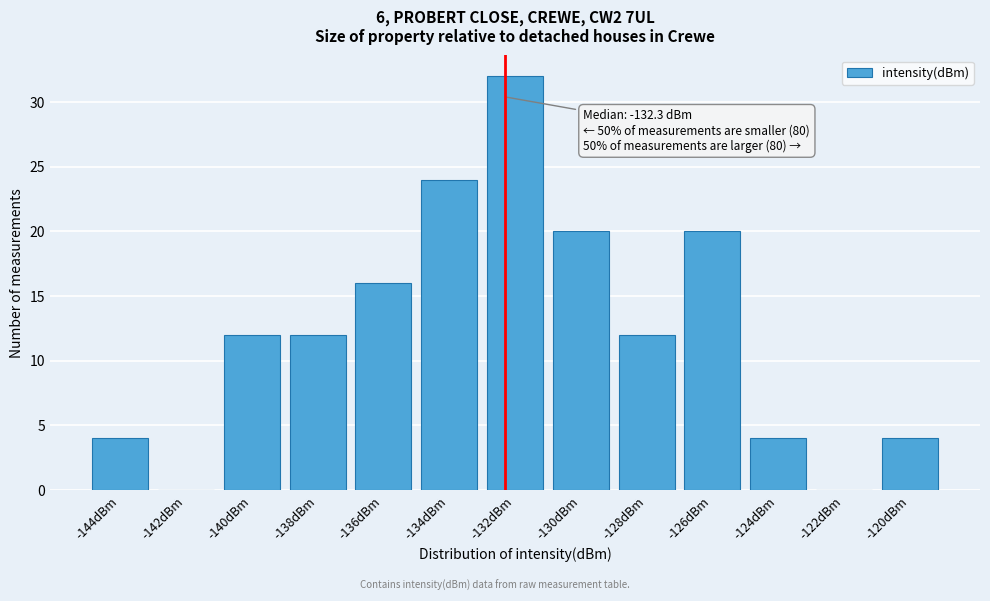

Which range on the x-axis has the tallest bar?

-133 to -131